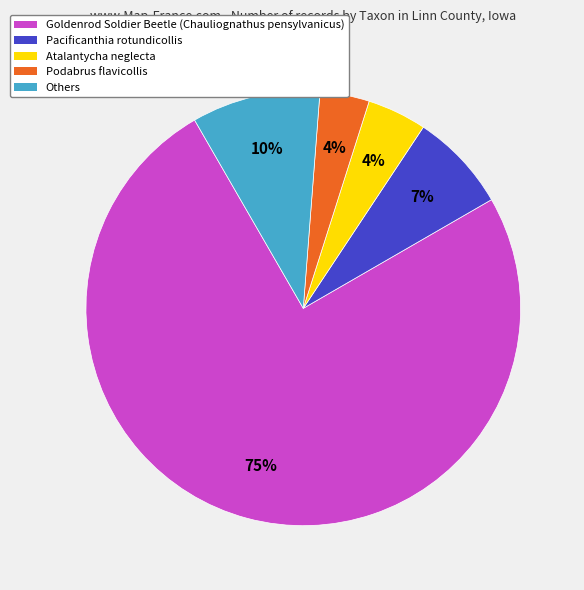

How many slices are in this pie chart?

5